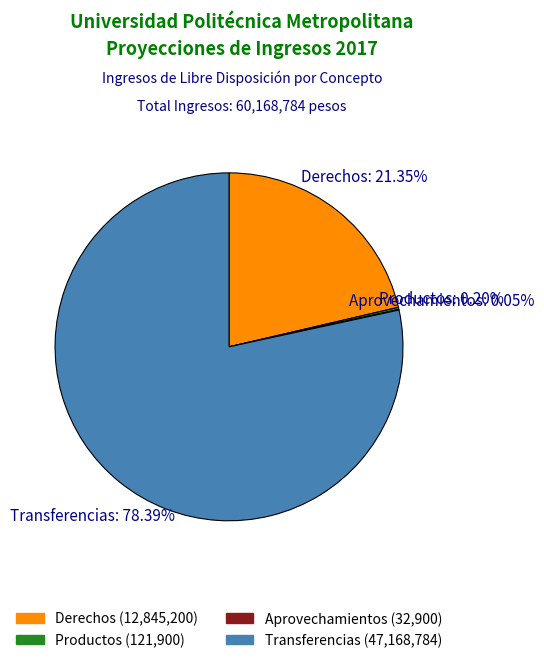

Which slice is the largest?

Transferencias